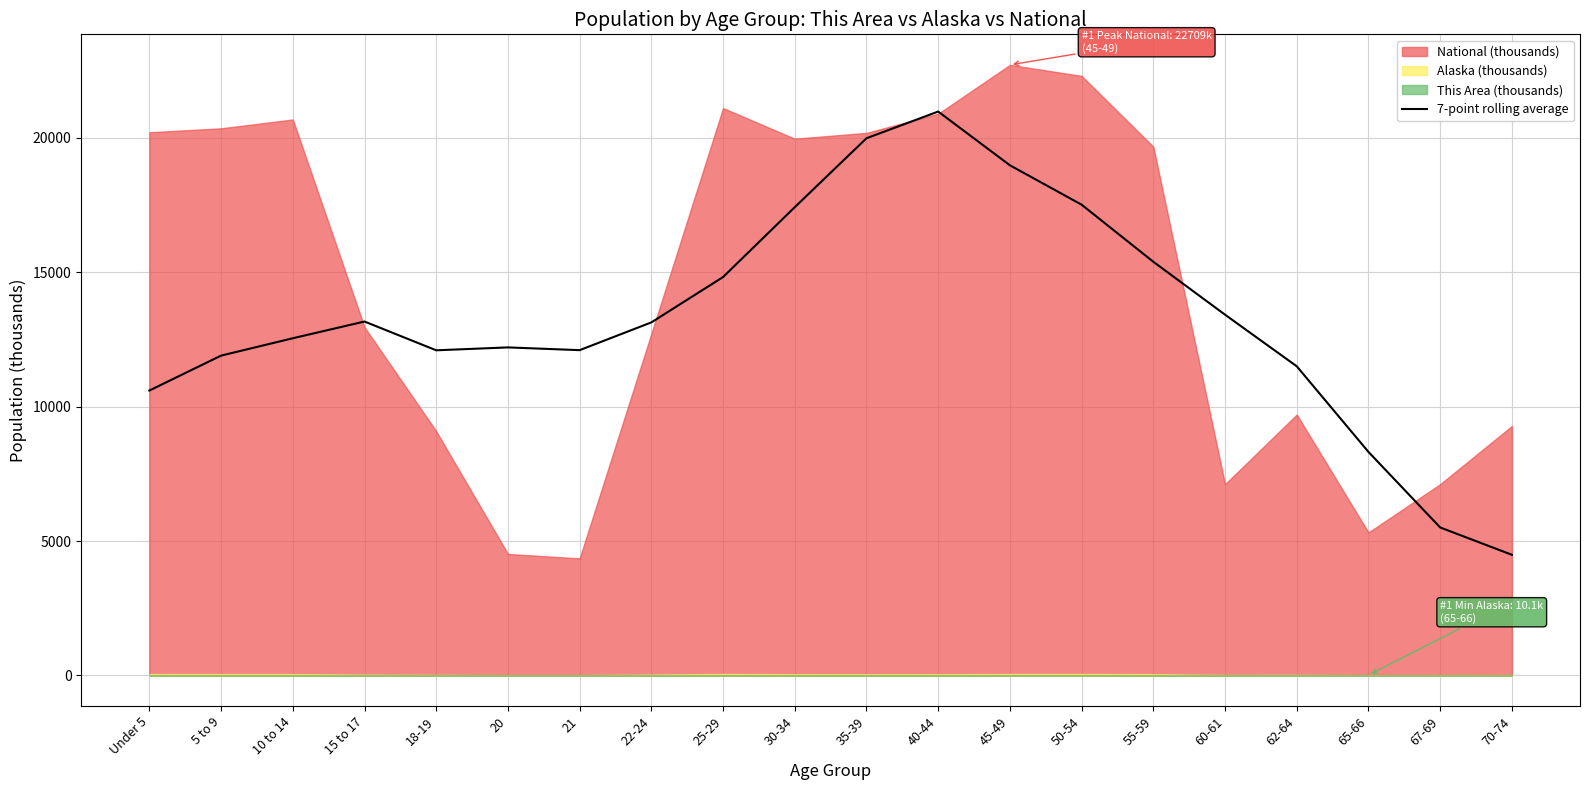

What is the lowest value of the 7-point rolling average series?

4488.2